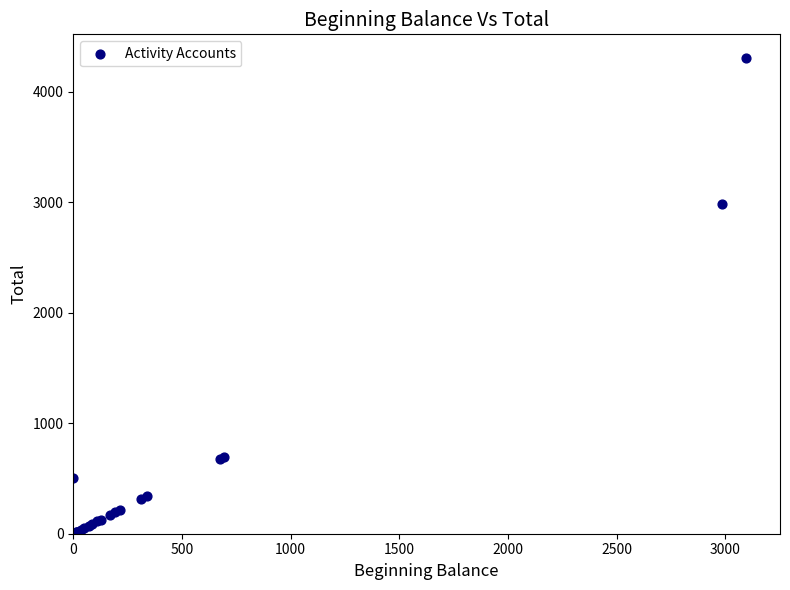

What Y value in the scatter plot is closest to 2152?

2982.8